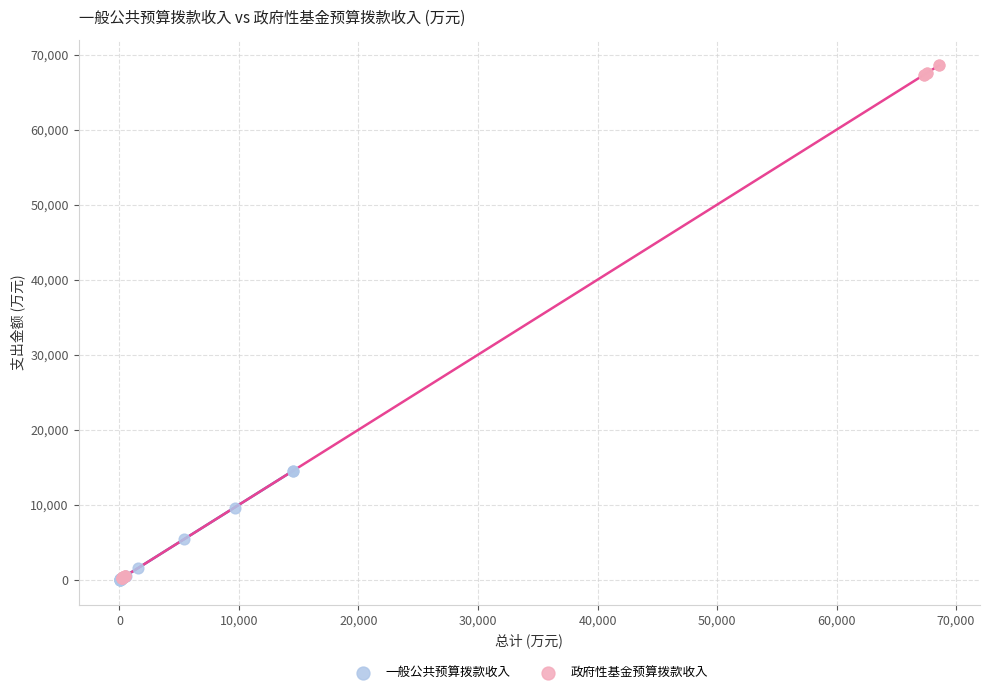

What are all the series names shown in the legend?

一般公共预算拨款收入, 政府性基金预算拨款收入